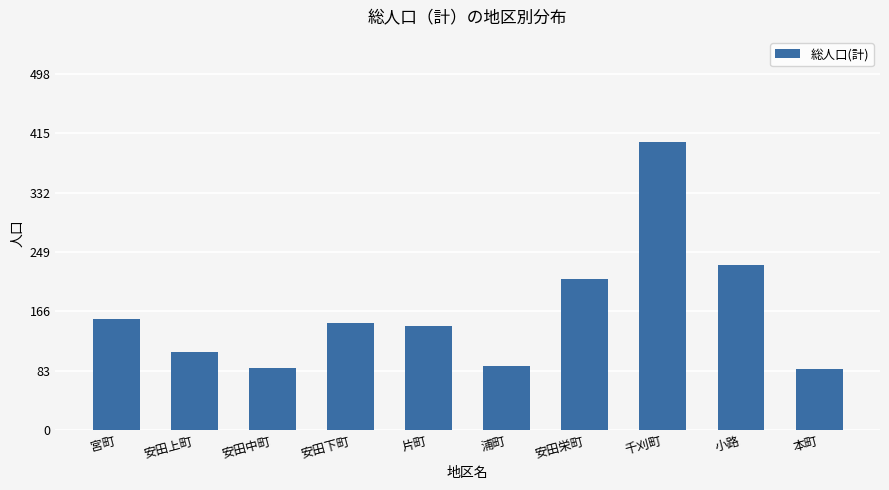

The chart shows a value of 87 at 安田中町. True or false?

True